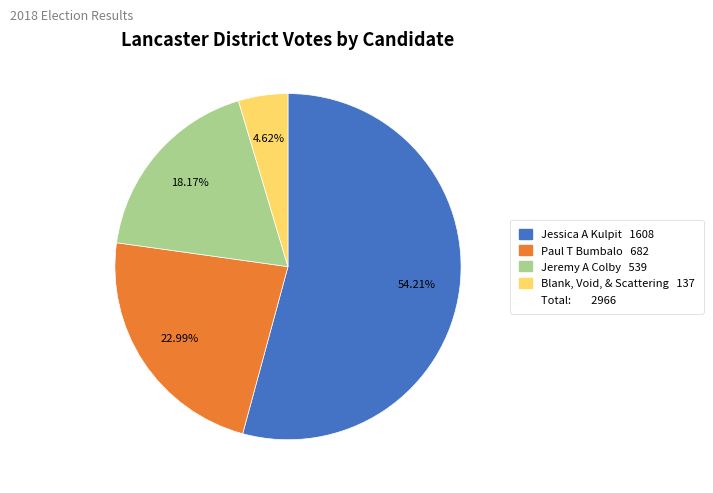

Does any single category account for the majority?

Yes